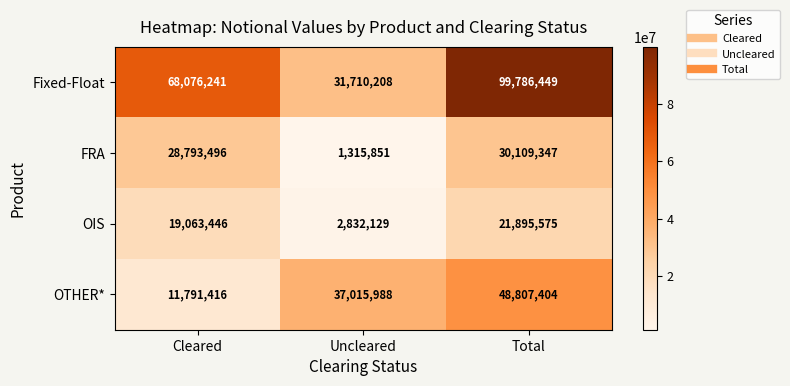

How many series are shown in this chart?

4